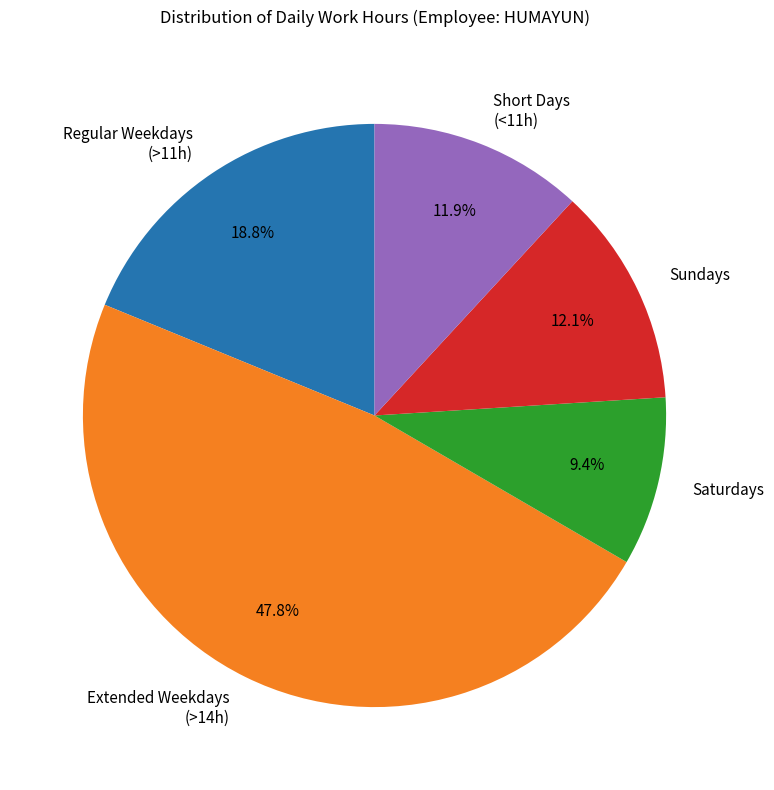

Which category has the biggest portion of the pie?

Extended Weekdays (>14h)